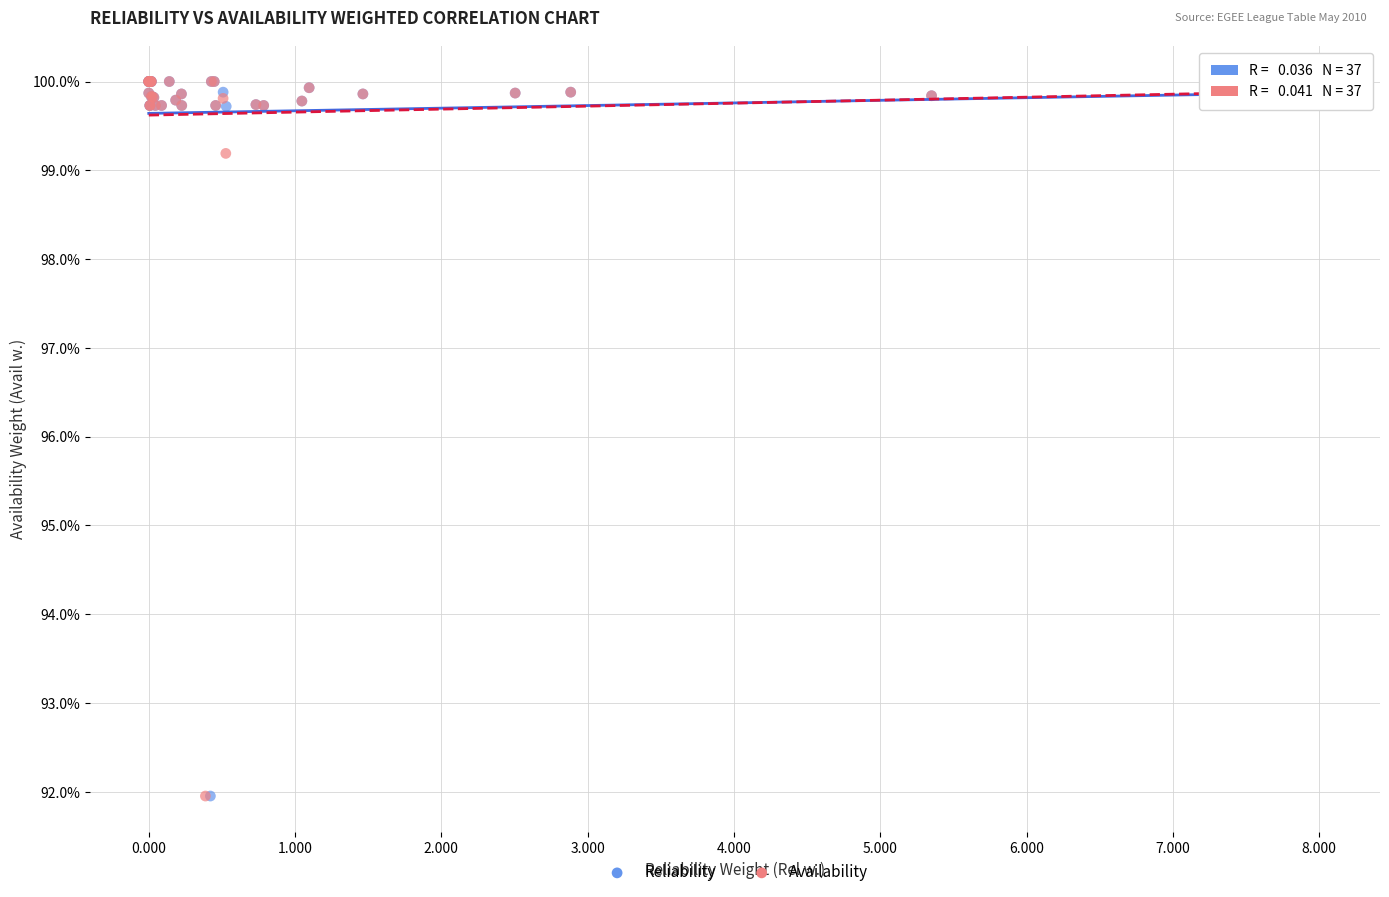

What are all the series names shown in the legend?

Reliability, Availability